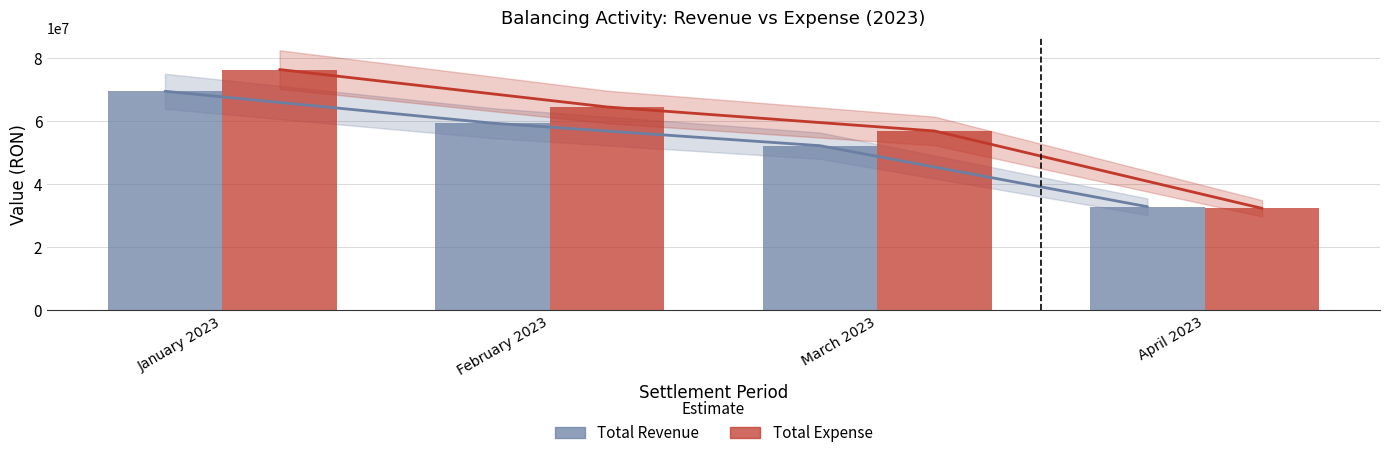

At how many categories does at least one series exceed 55953750?

3